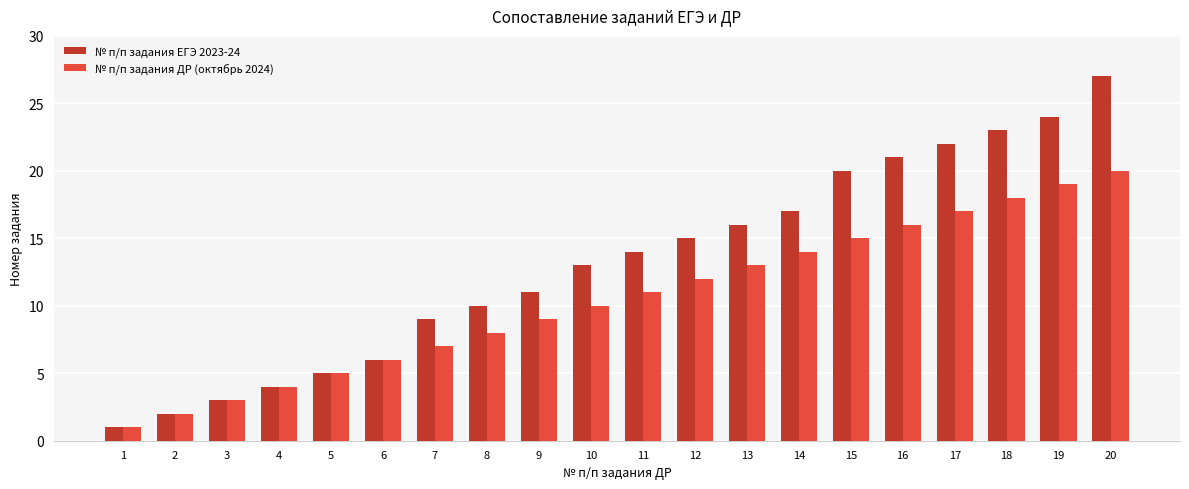

What is the difference between the highest and lowest values at 19?

5